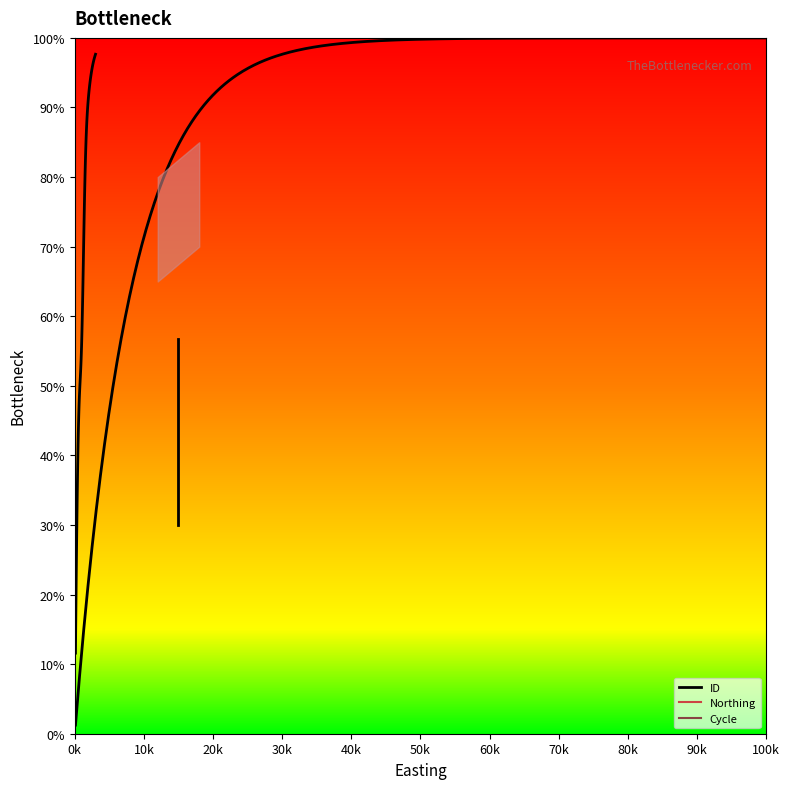

What is the lowest value of the Northing series?

40.0